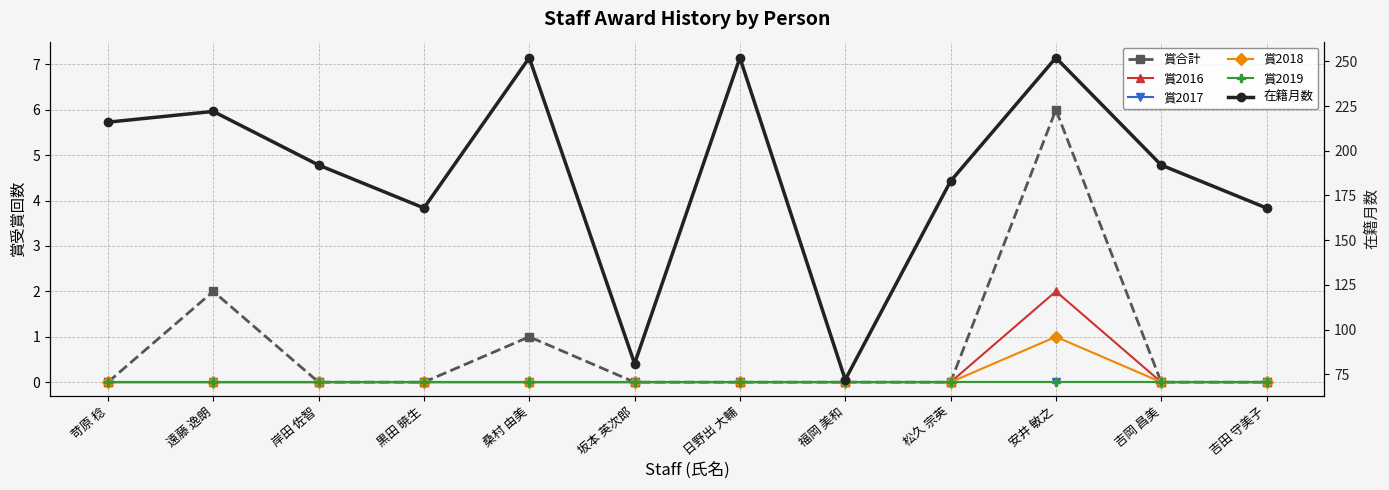

Between 桑村 由美 and 吉岡 昌美, which is larger?

桑村 由美